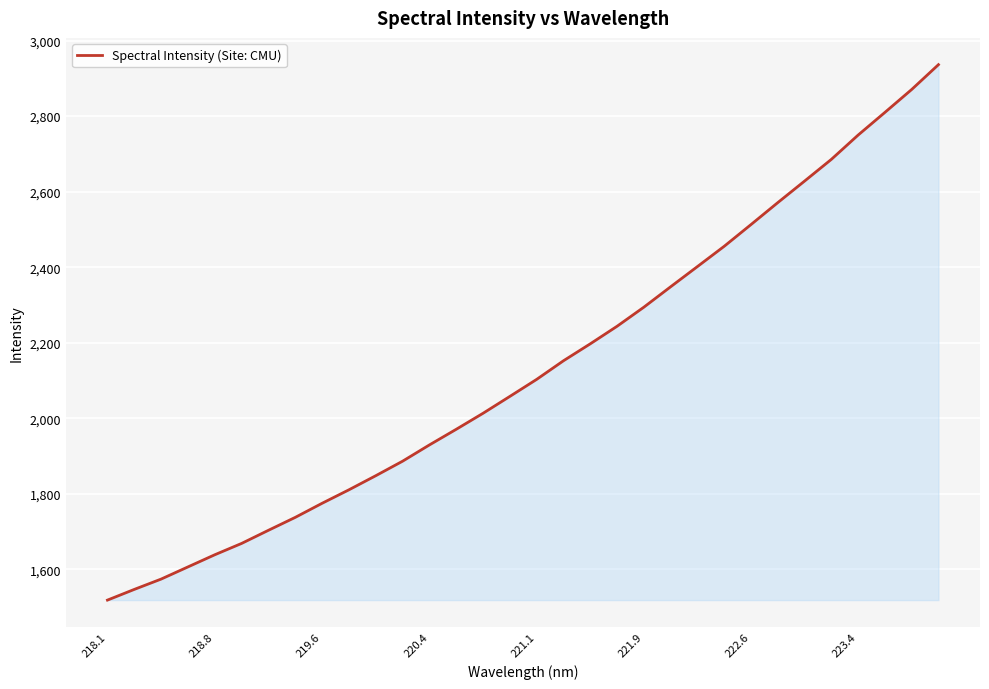

What is the maximum value shown in the chart?

2936.3